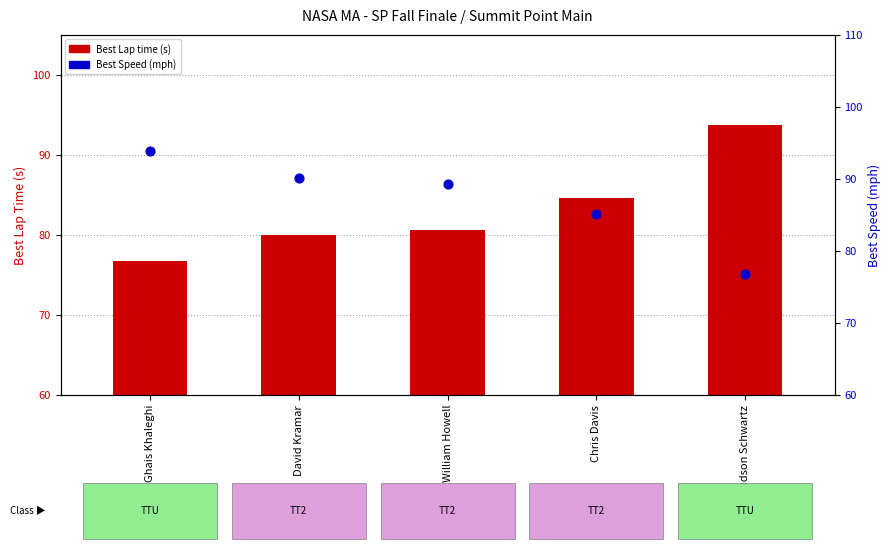

Which series reaches the minimum Y coordinate?

Best Lap time (s)